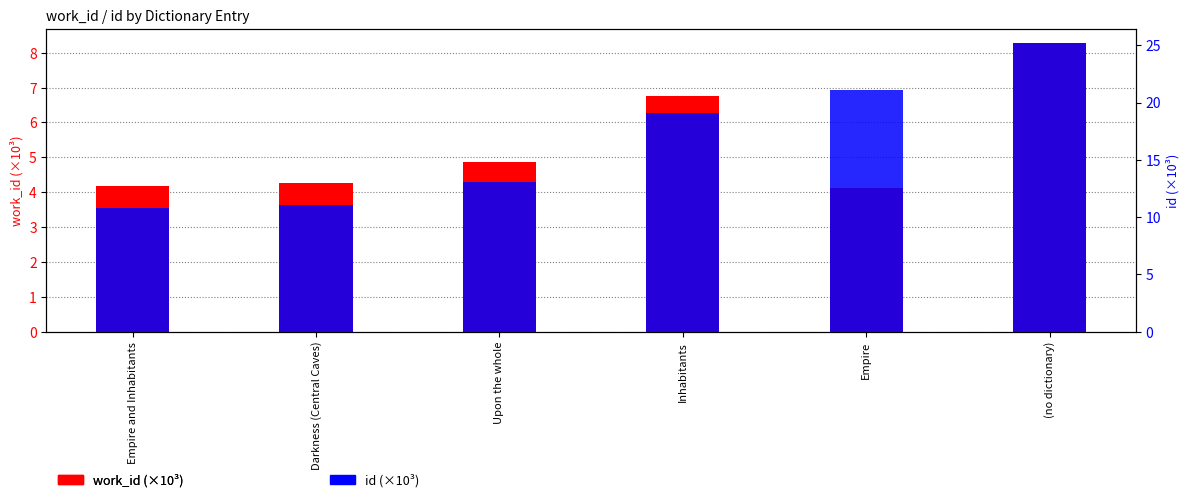

What is the total value across all series at Empire?

25.2